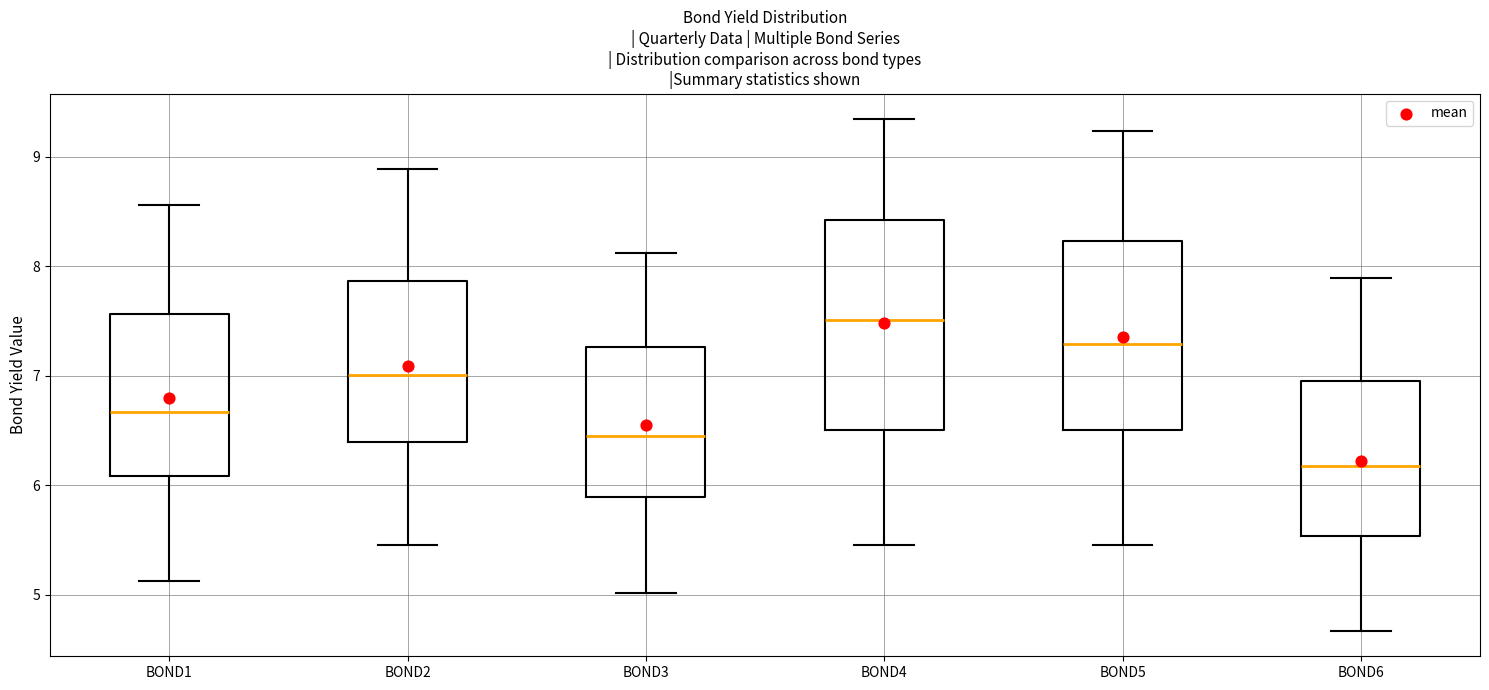

Which box has the lowest median line?

BOND6